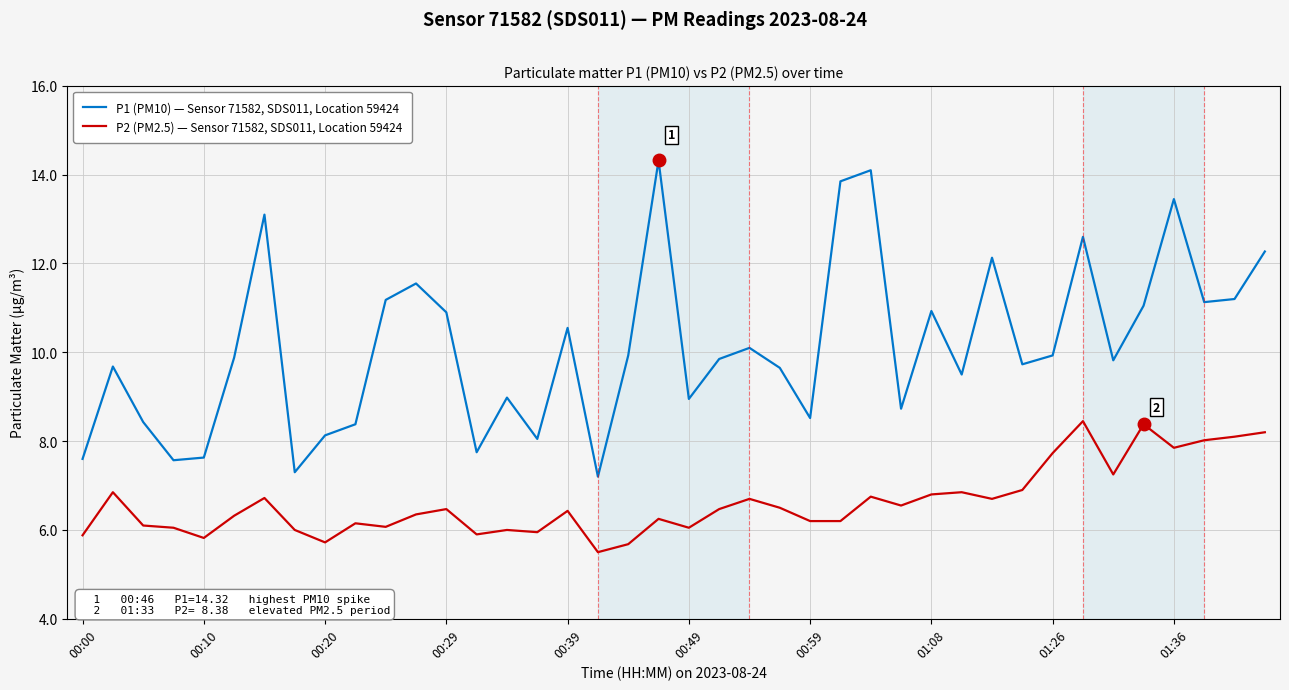

What is the average value of the P2 (PM2.5) — Sensor 71582, SDS011, Location 59424 series?

6.6